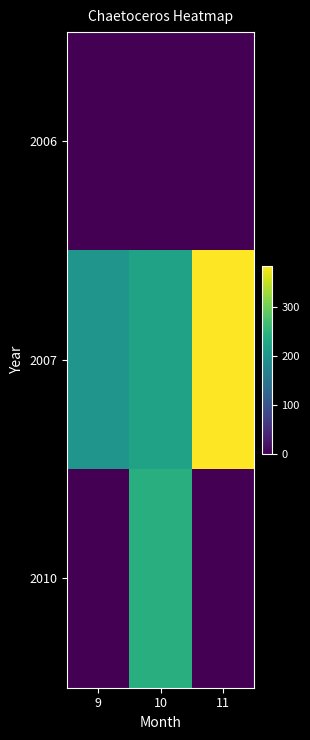

At 9, list the series in order from smallest to largest.

2006, 2010, 2007